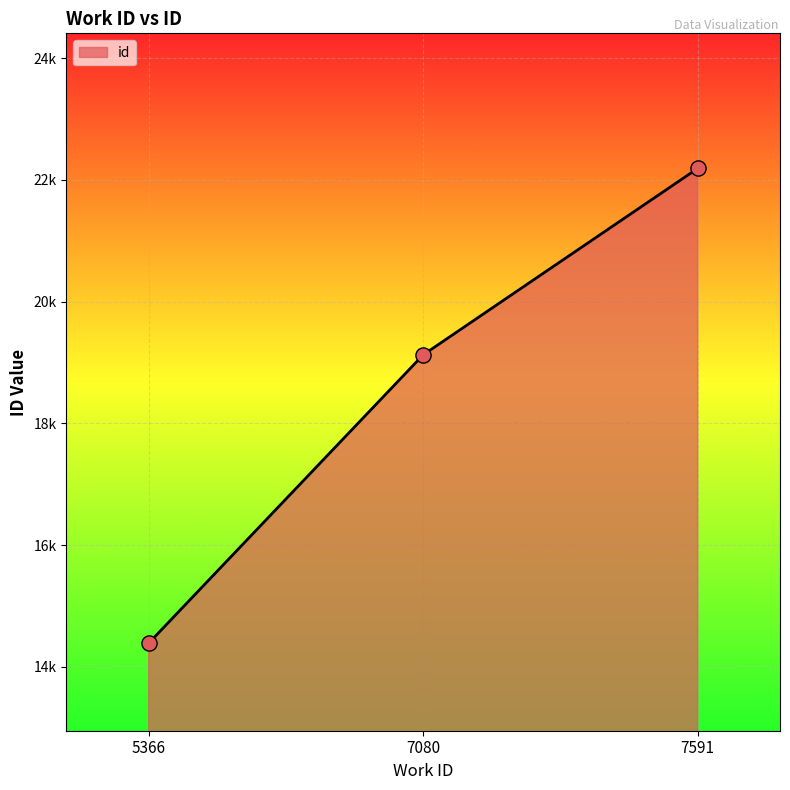

Is this an area chart (filled region under the line)?

Yes